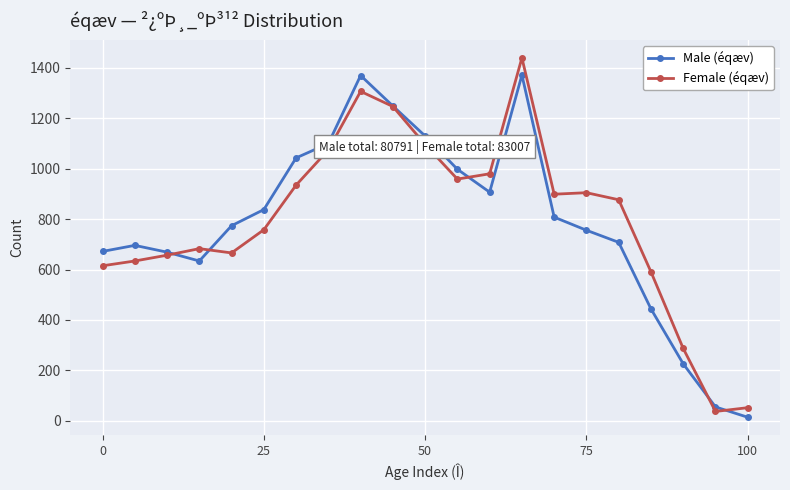

Rank the series by their maximum value, from lowest to highest.

Male (éqæv), Female (éqæv)